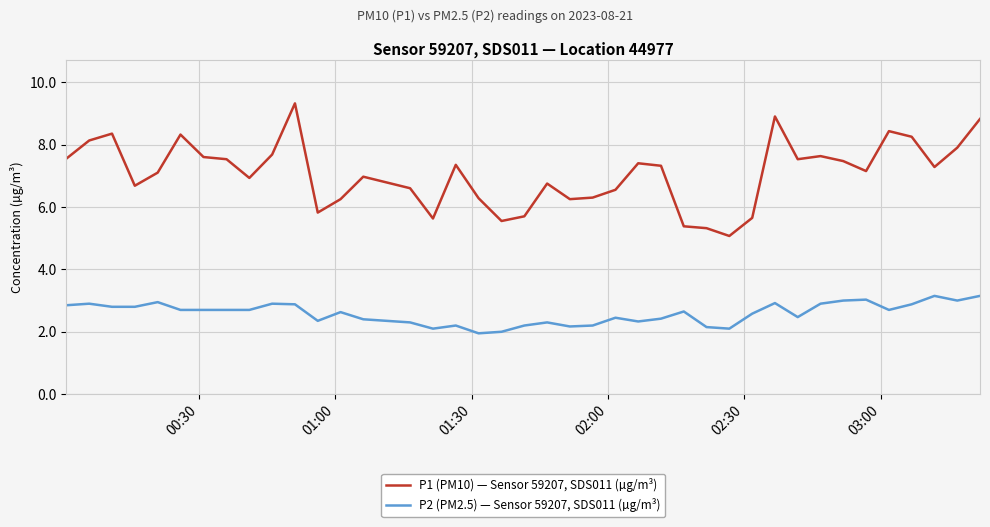

Which series has the largest total across all categories?

P1 (PM10) — Sensor 59207, SDS011 (µg/m³)